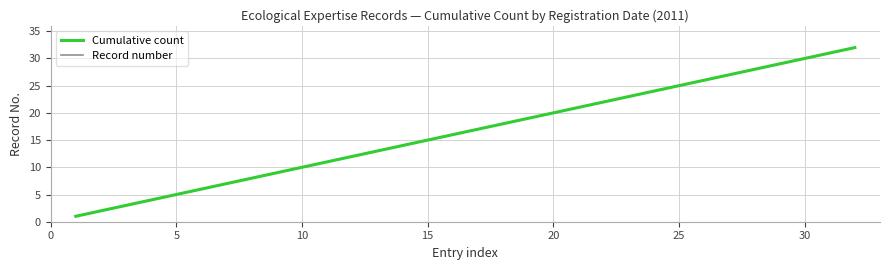

Does the chart display data point markers on the line(s)?

No